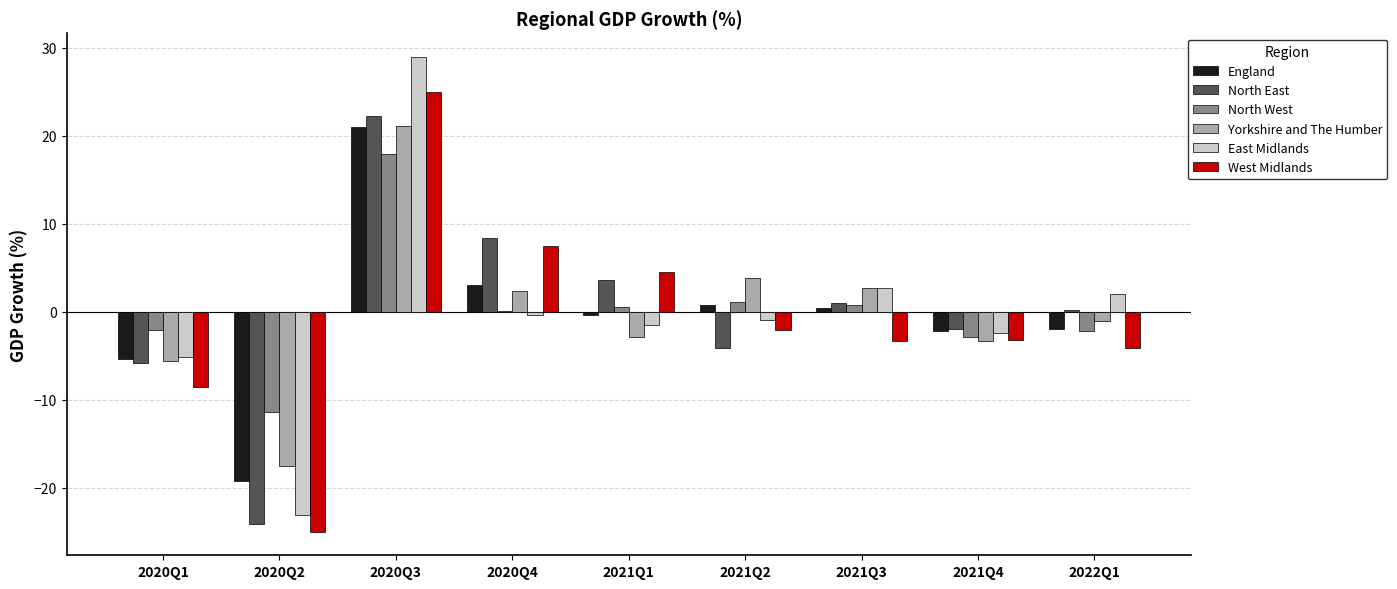

What is the greatest value displayed?

28.9